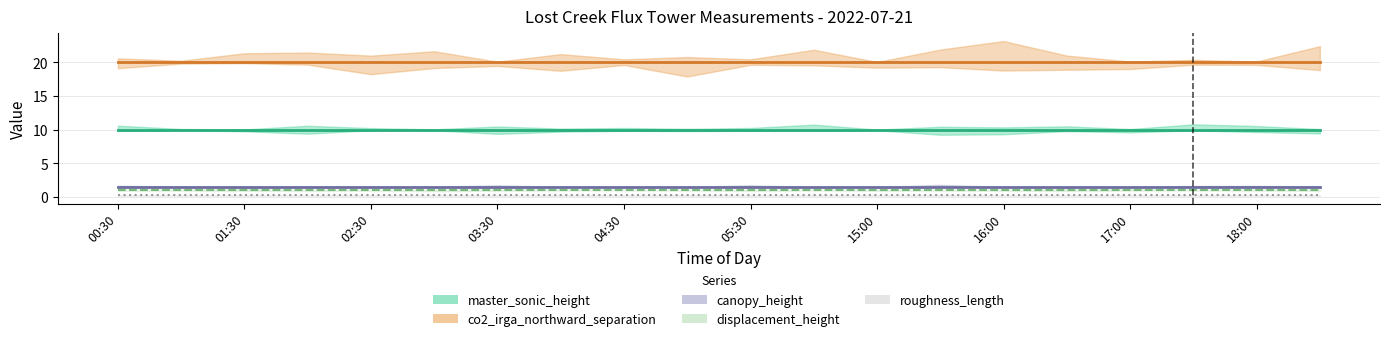

True or false: master_sonic_height has a value of 10.0 at 03:00.

True